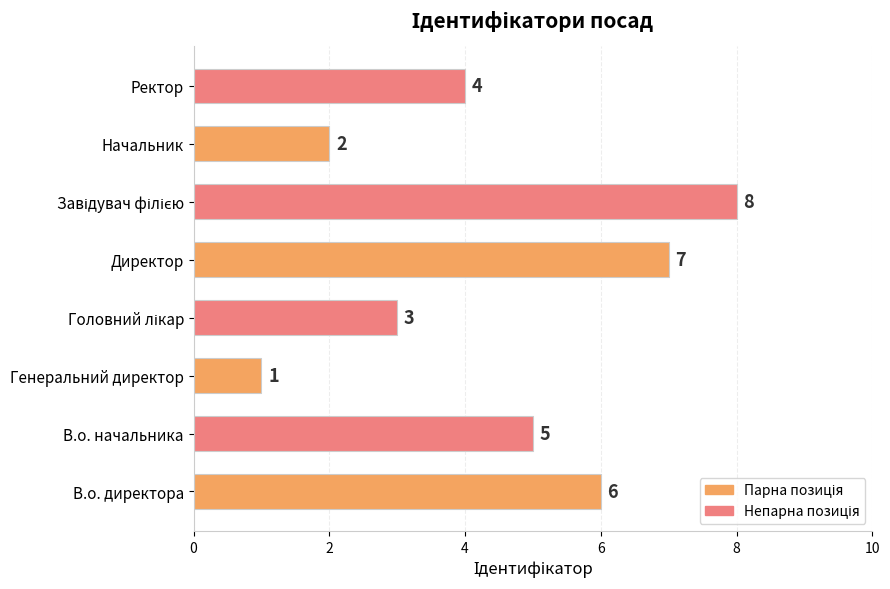

Between В.о. директора and Директор, which is larger?

Директор